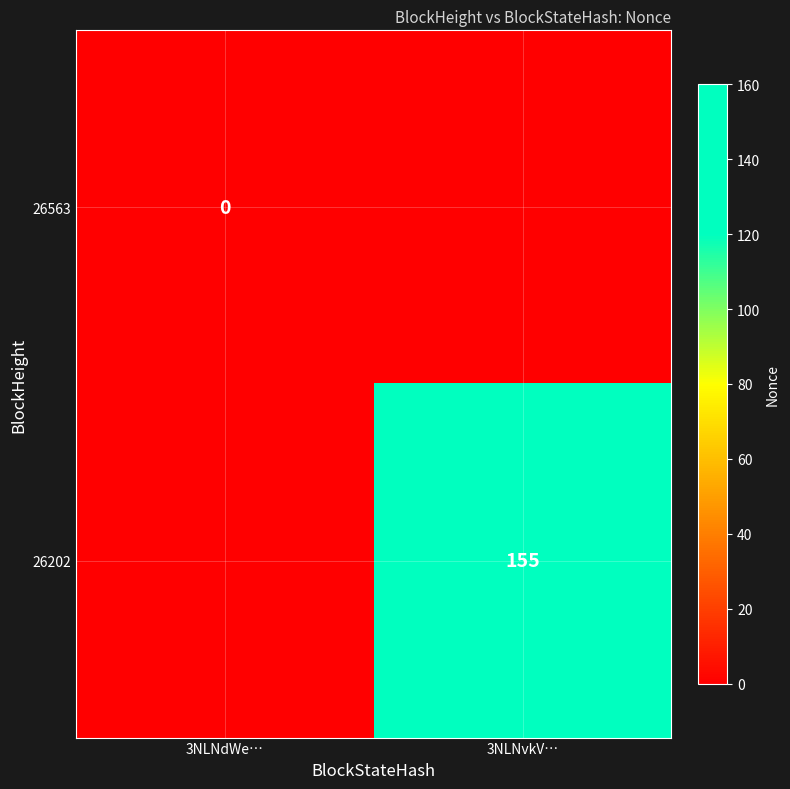

The 26202 series shows 155 at 3NLNvkV…. True or false?

True